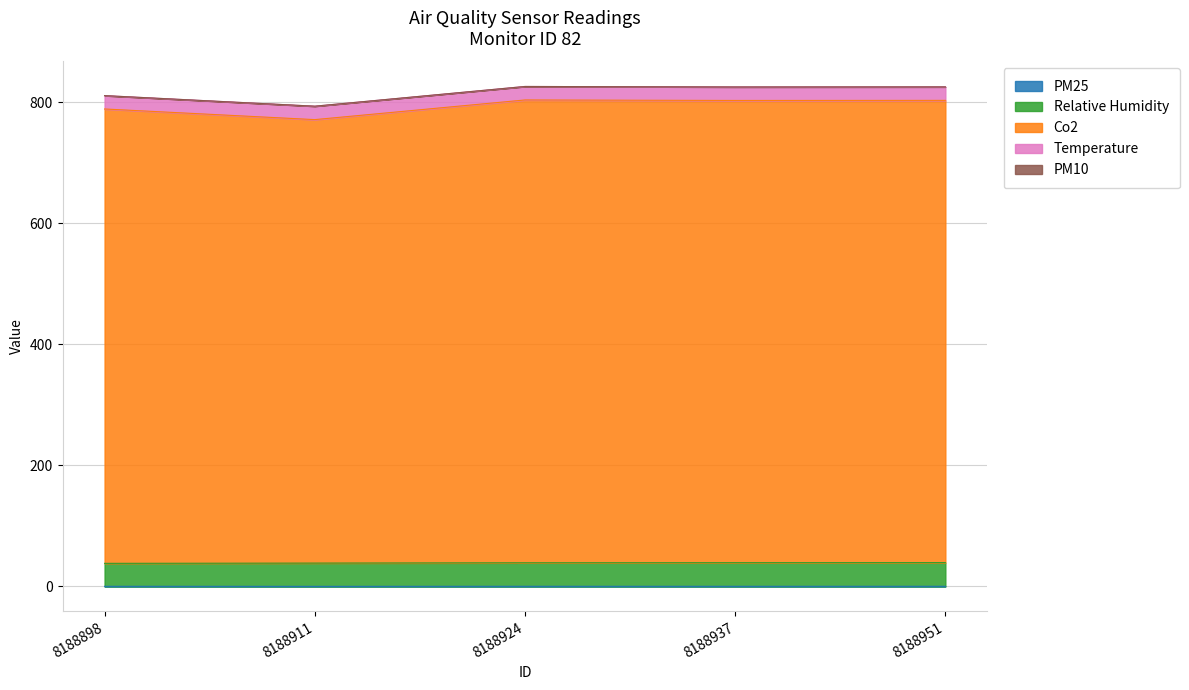

Count the Relative Humidity values in the range 38 to 39.

2